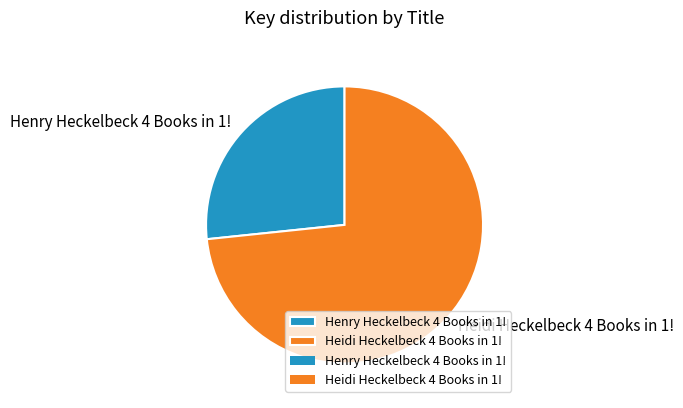

Is the sum of Heidi Heckelbeck 4 Books in 1! and Henry Heckelbeck 4 Books in 1! greater than half?

Yes